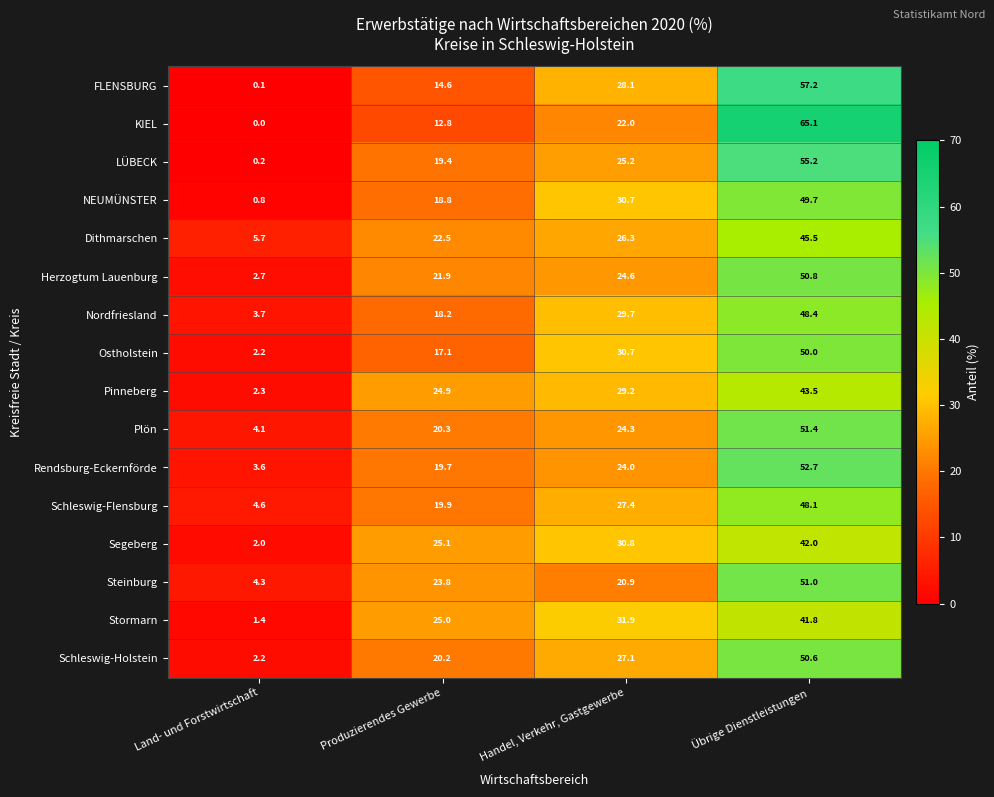

At which label is Ostholstein closest to 26?

Handel, Verkehr, Gastgewerbe